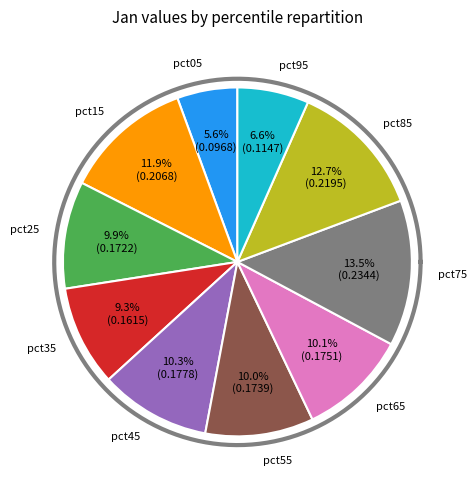

Which category has the biggest portion of the pie?

pct75